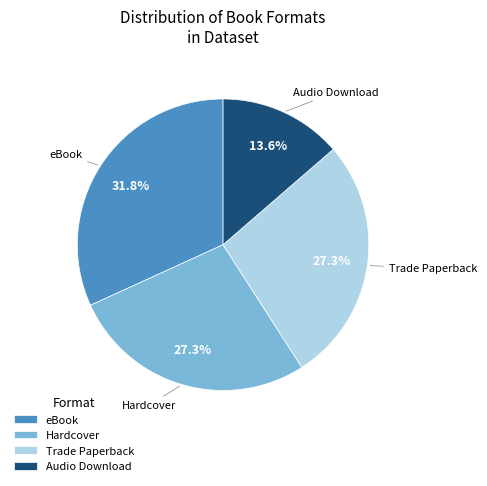

Count the number of slices in the pie.

4